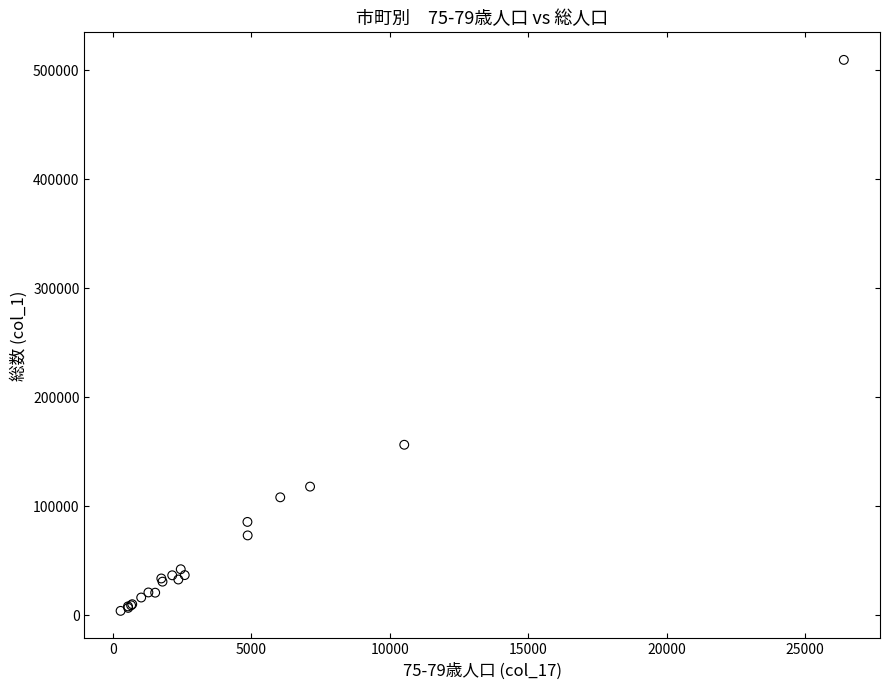

What Y value in the scatter plot is closest to 256648?

156254